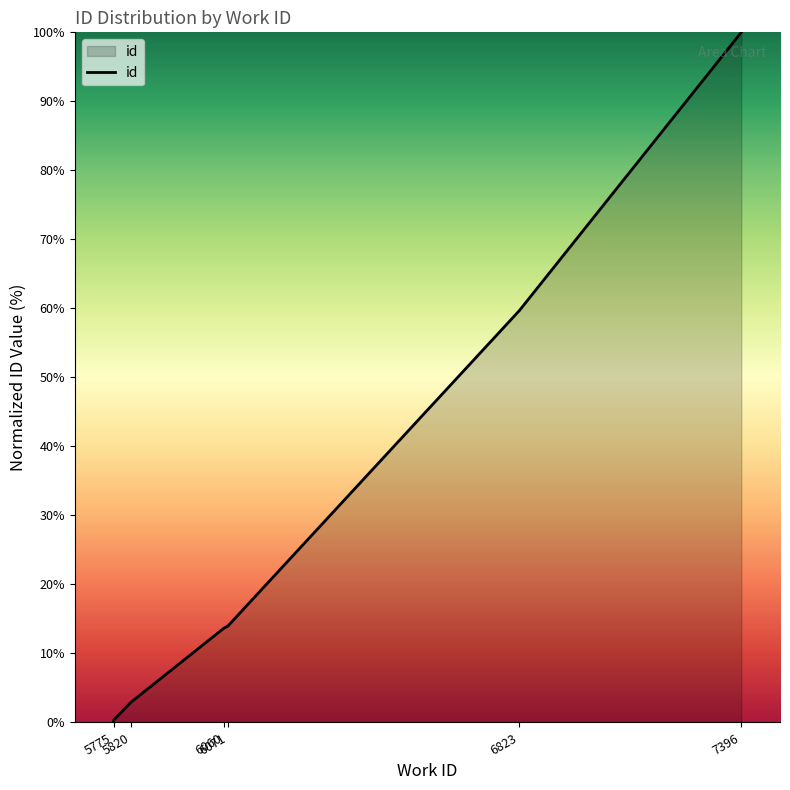

Which label corresponds to the largest value in the chart?

7396